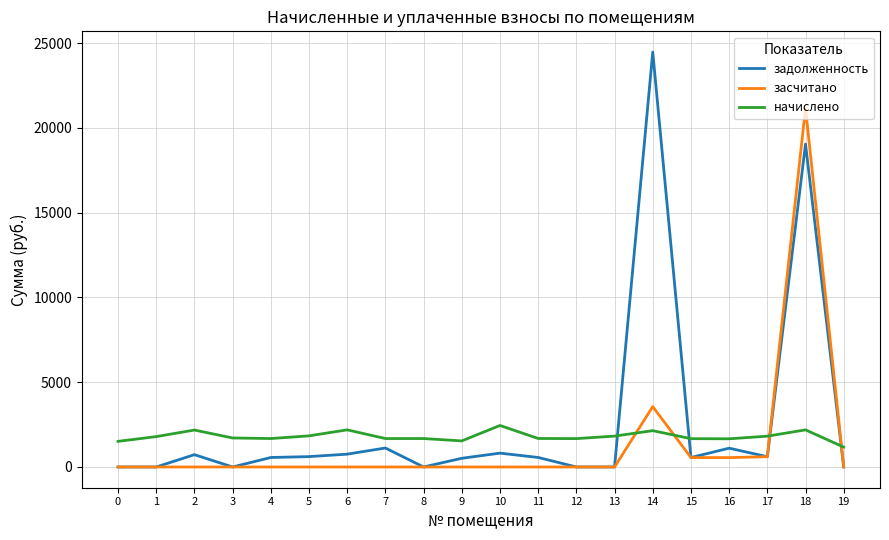

What is the sum of all задолженность values?

51463.0